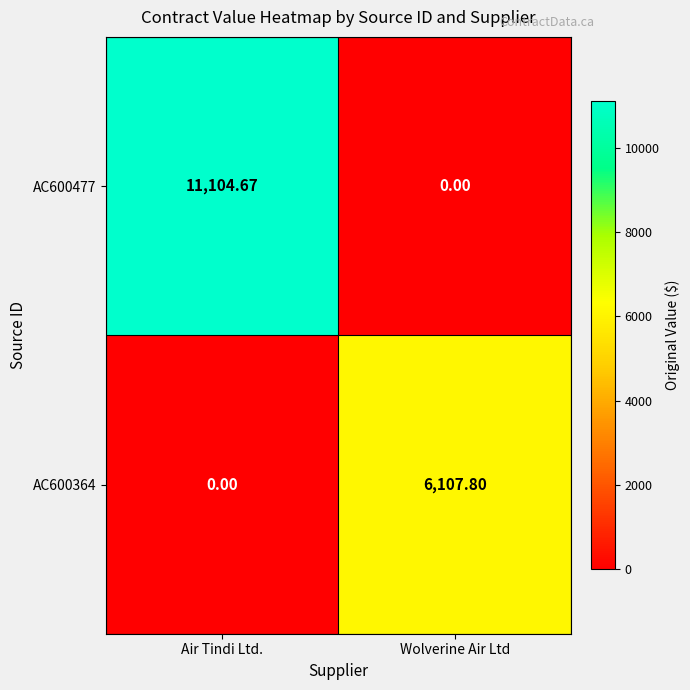

Which series has the widest spread of values?

AC600477